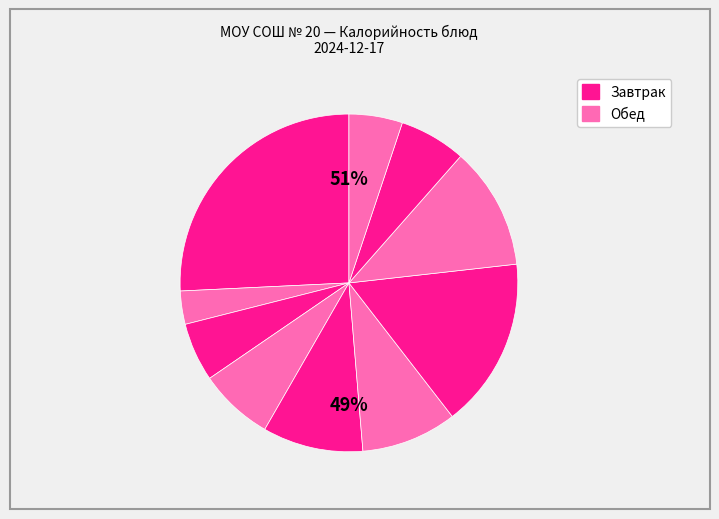

Is the sum of Компот из кураги and Картофельное пюре greater than half?

No